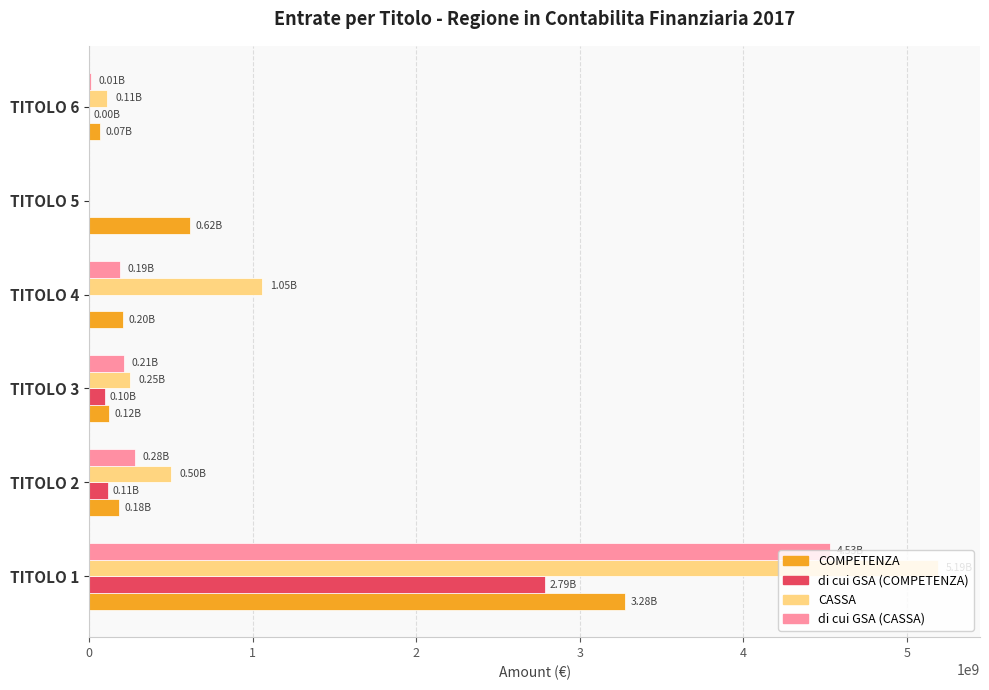

What is the average value of the di cui GSA (CASSA) series?

870203642.8